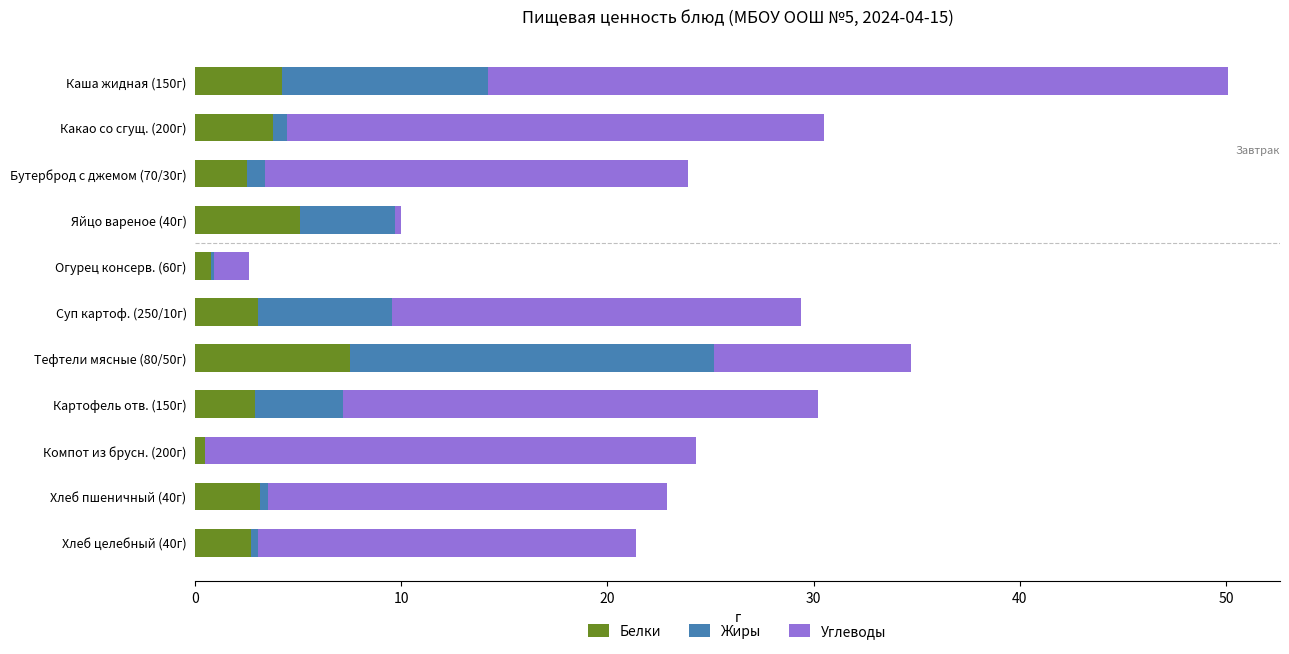

What is the average value of the Белки series?

3.3